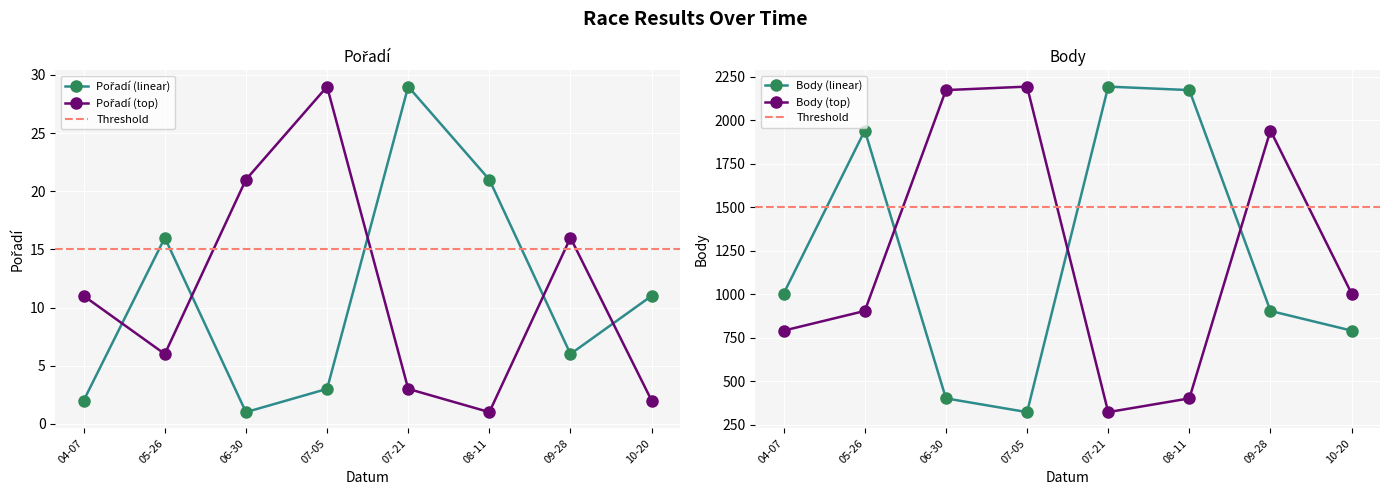

At which label does Body (top) reach its minimum?

07-21